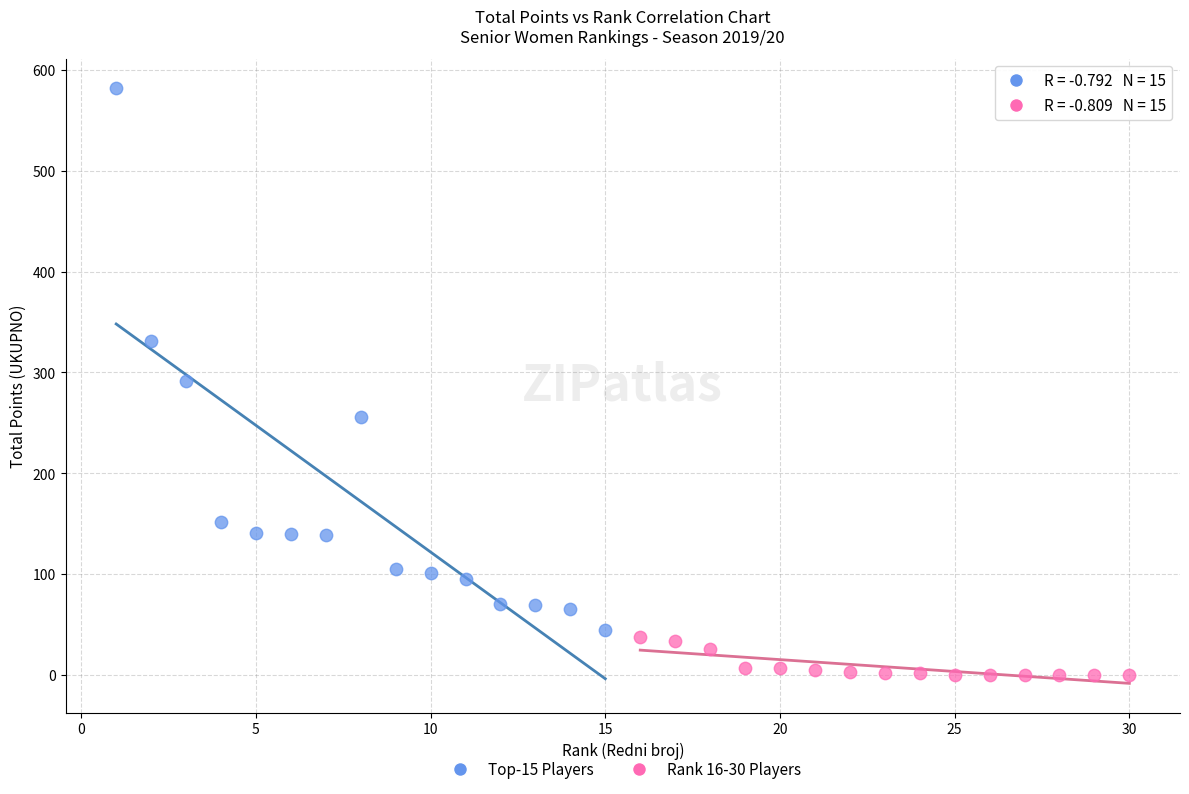

Which series reaches the maximum Y coordinate?

Top-15 Players